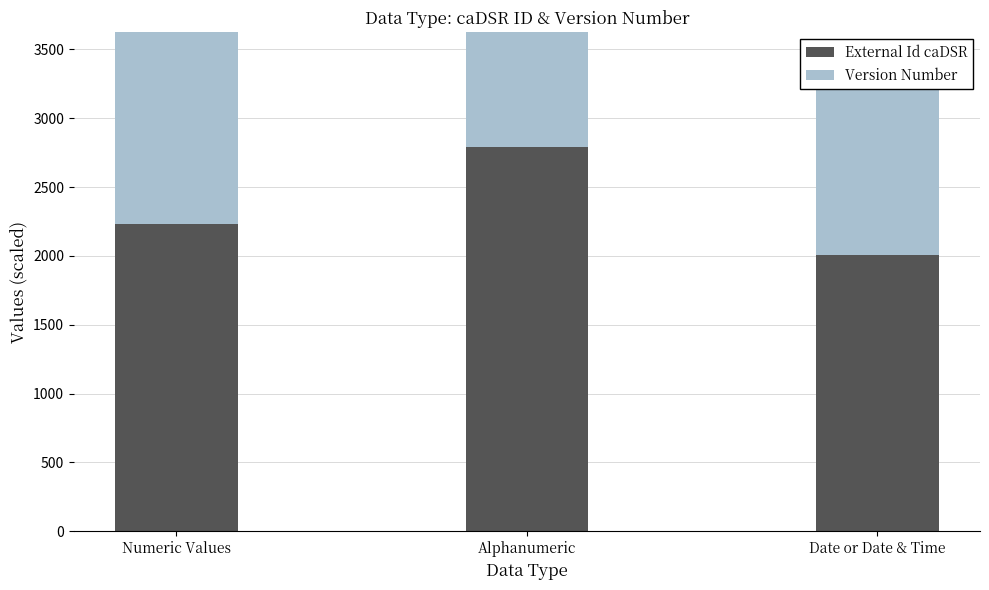

List the labels in order of External Id caDSR value, largest first.

Alphanumeric, Numeric Values, Date or Date & Time